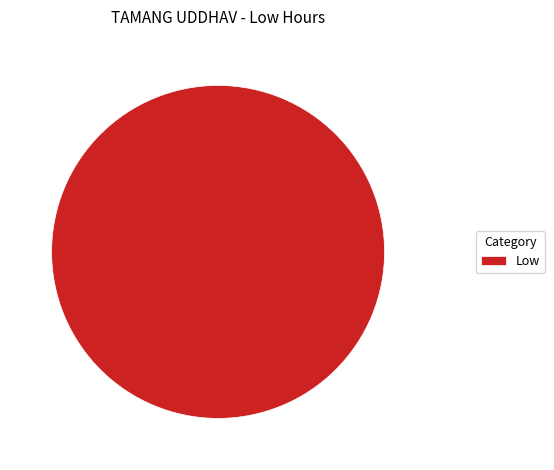

Count the number of slices in the pie.

1